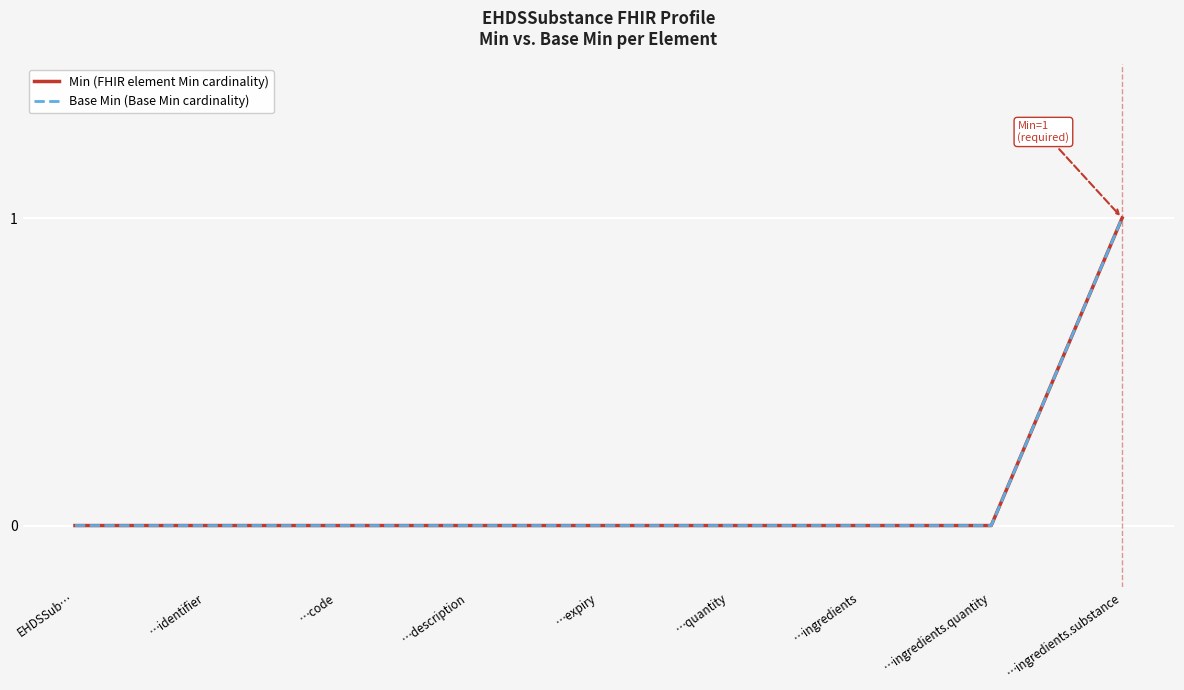

Does the chart have visible grid lines?

Yes